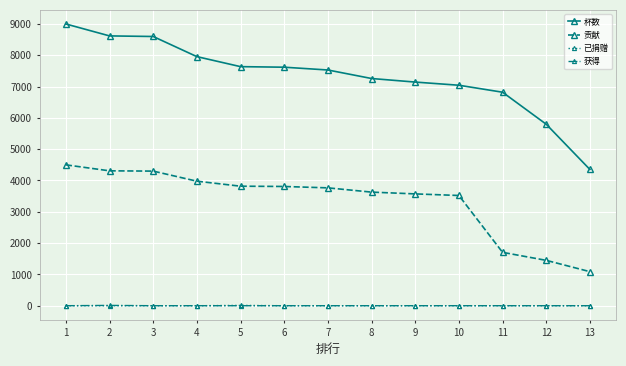

Is the value of 获得 at 4 greater than the value of 贡献 at 4?

No